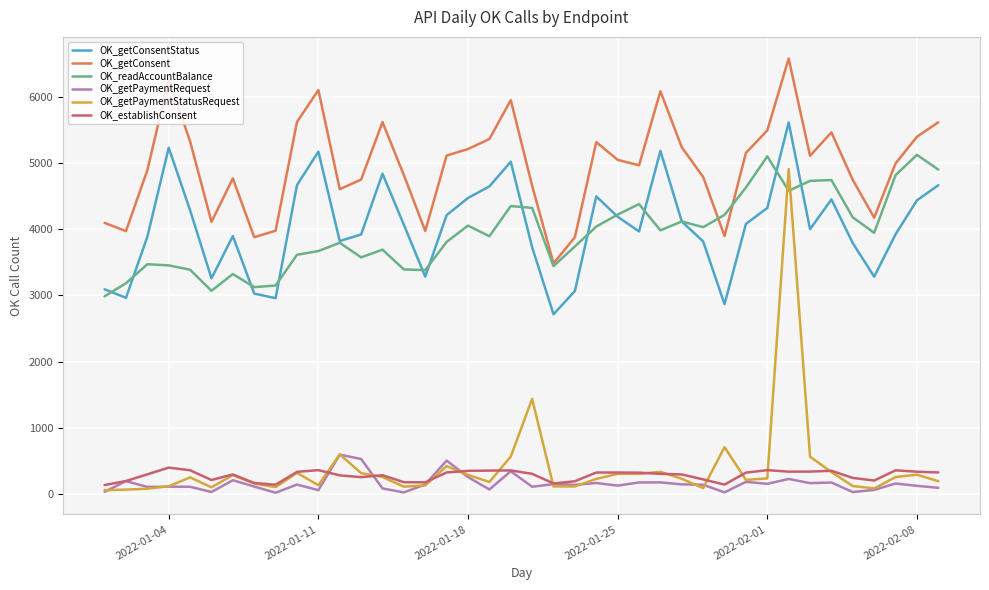

Is this an area chart (filled region under the line)?

No